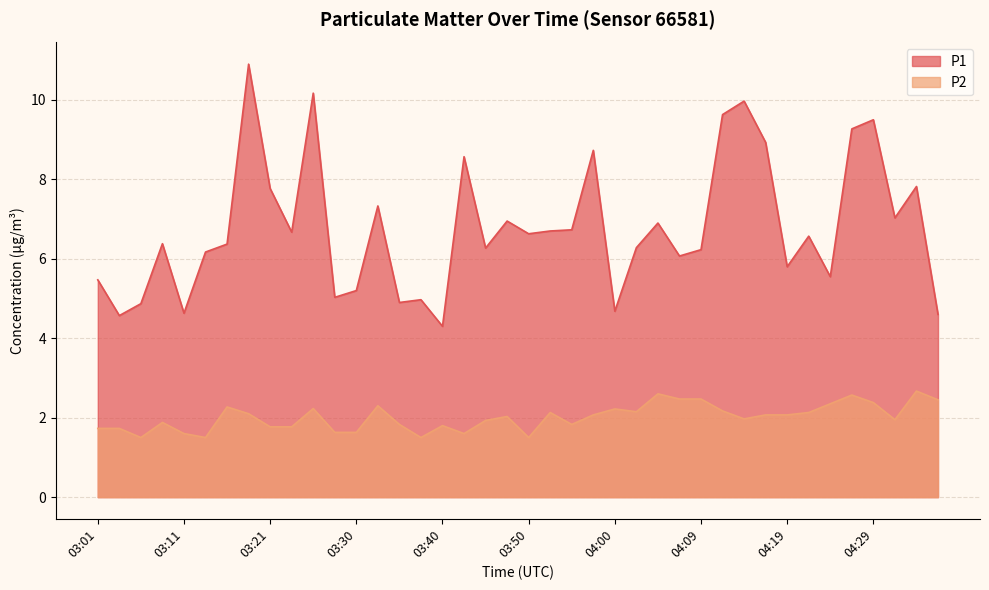

The value of P1 at 03:43 is 8.6. True or false?

True